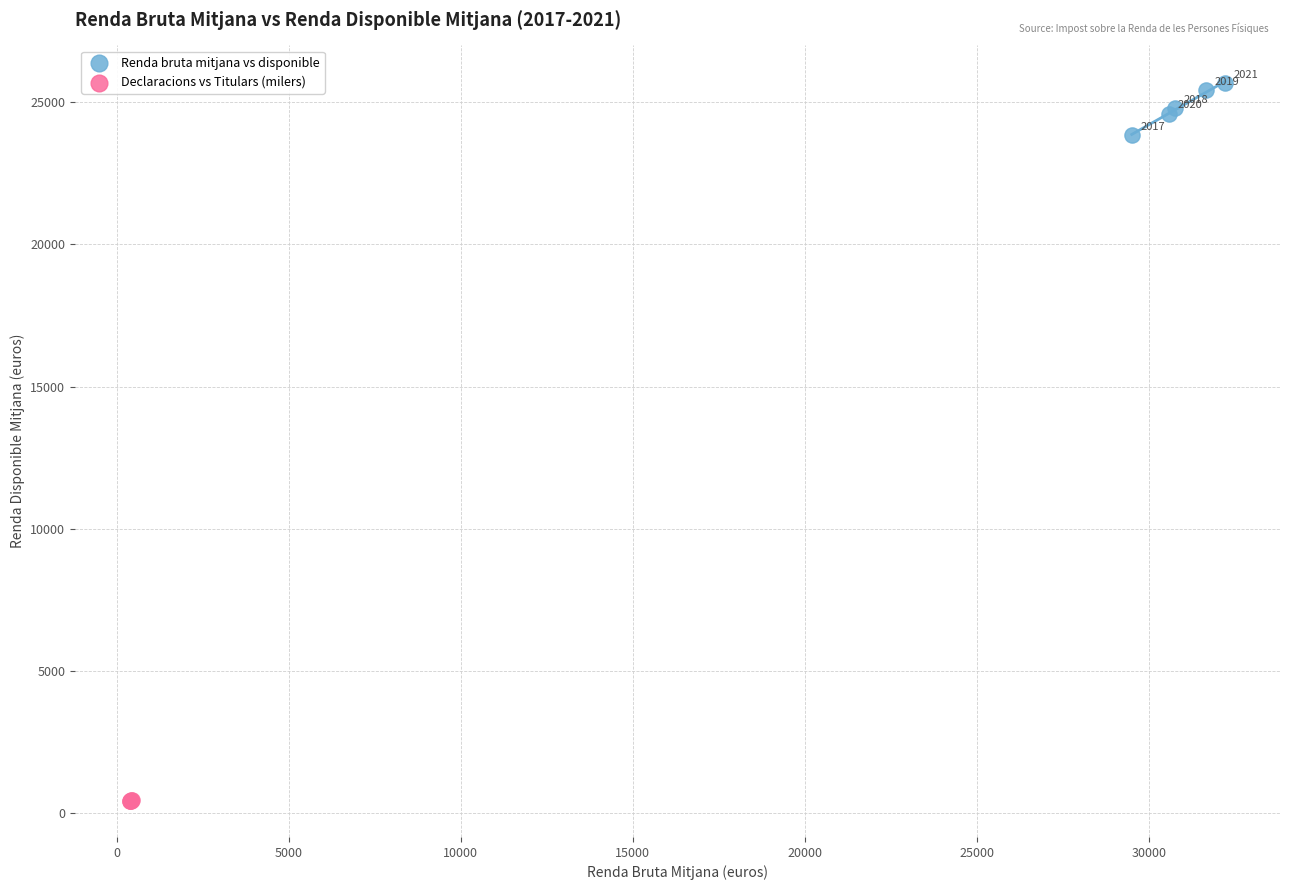

What are all the series names shown in the legend?

Renda bruta mitjana vs disponible, Declaracions vs Titulars (milers)